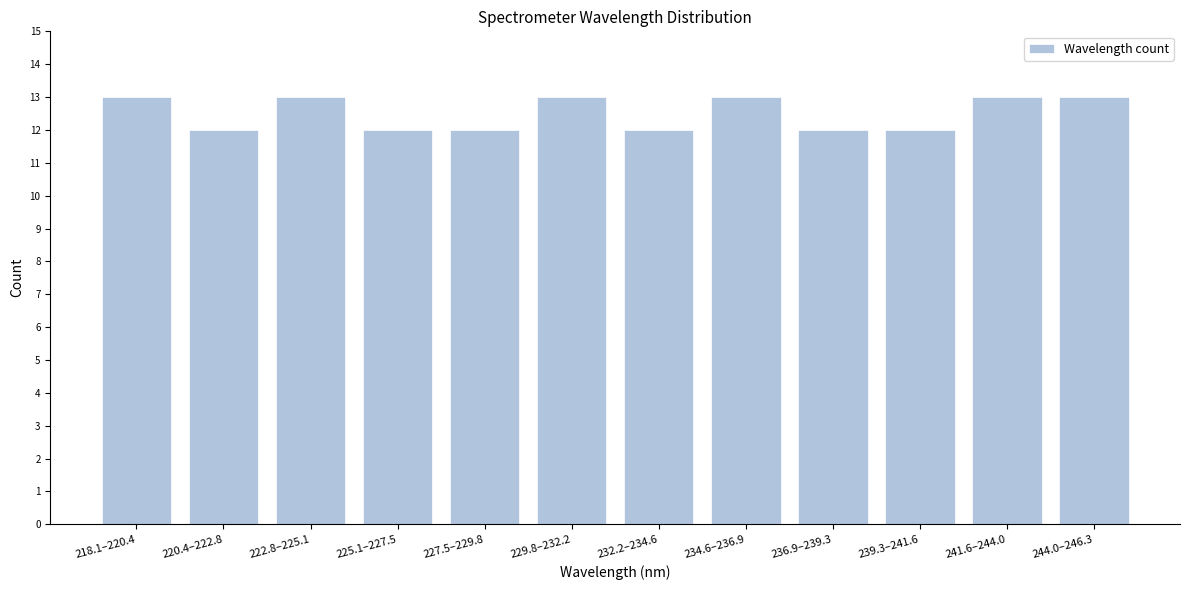

Reading left to right, what are all the values shown in this chart?

13	12	13	12	12	13	12	13	12	12	13	13